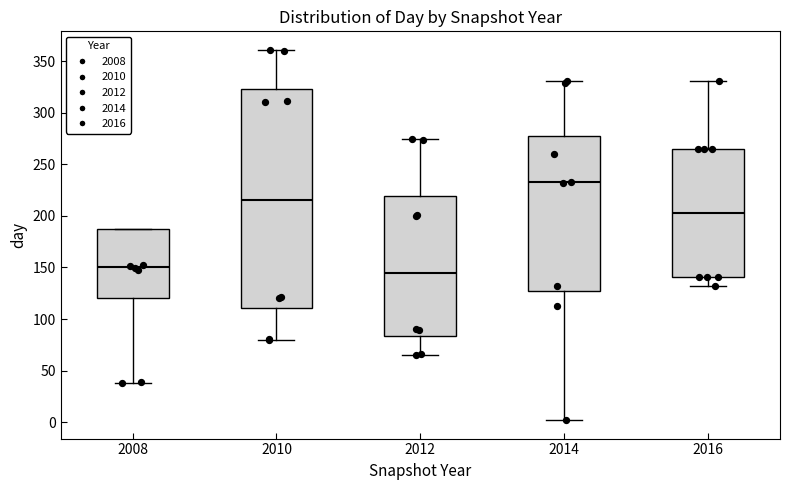

Reading left to right, read every box against the y-axis: the position of its median line, the range the box covers, and the ends of its whiskers. The values are not printed on the chart, so give them approximately, as read against the axis.

2008: median 150, box 120 to 185, whiskers 40 to 185
2010: median 215, box 110 to 325, whiskers 80 to 360
2012: median 145, box 85 to 220, whiskers 65 to 275
2014: median 235, box 125 to 275, whiskers 0 to 330
2016: median 205, box 140 to 265, whiskers 130 to 330